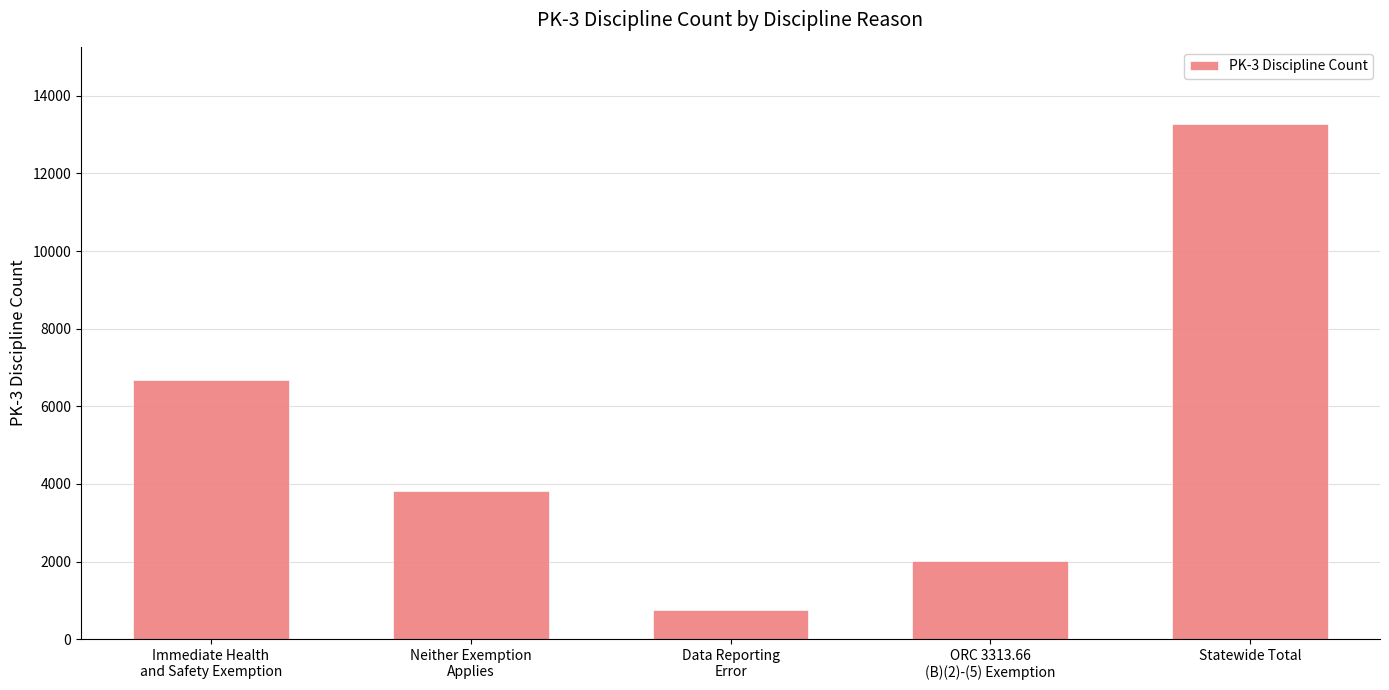

How many values are between 2004 and 6687?

3